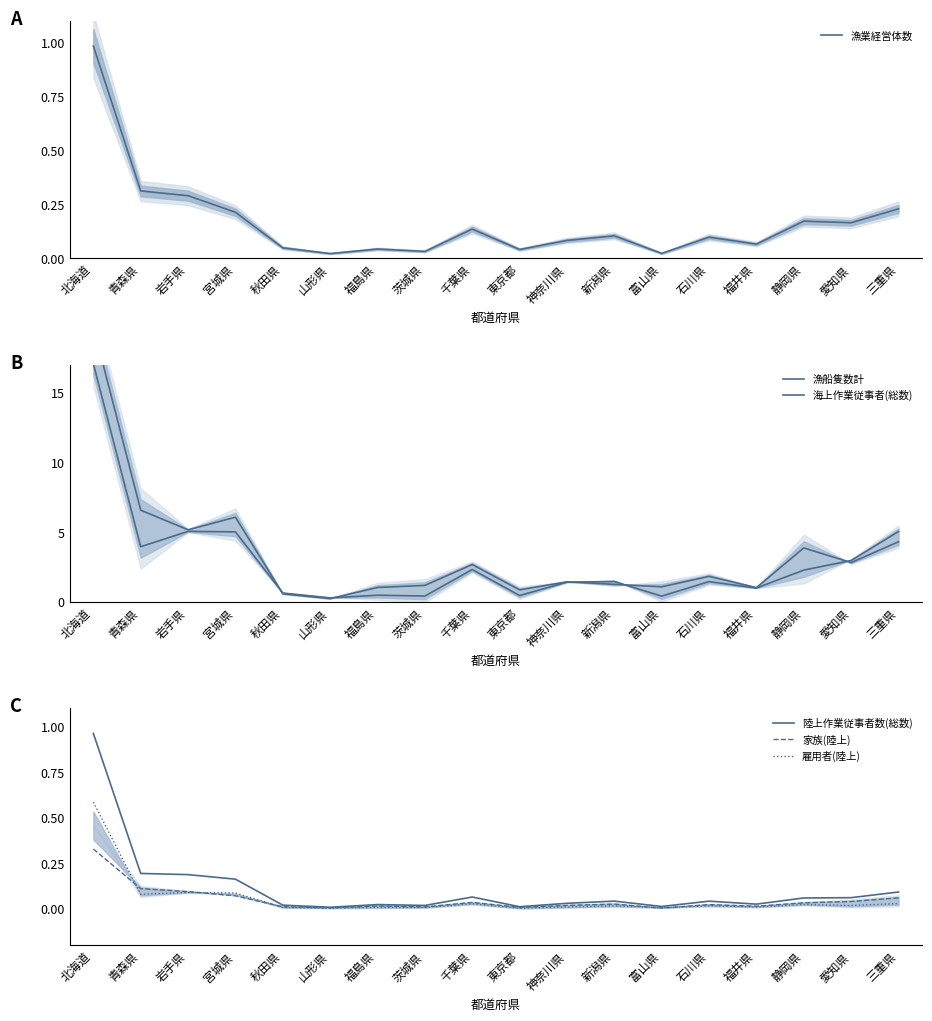

What is the difference between the second highest and second lowest values in the 漁船隻数計 series?

4.6